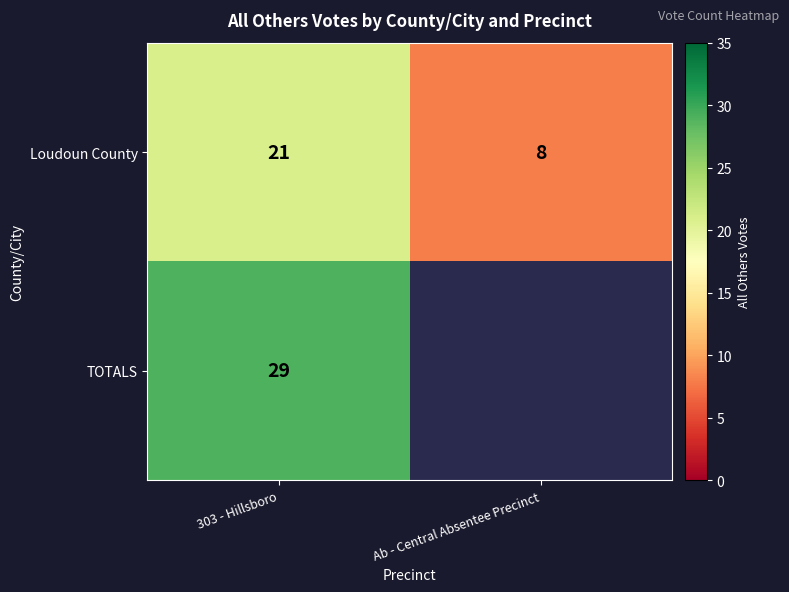

At 303 - Hillsboro, list the series in order from smallest to largest.

Loudoun County, TOTALS